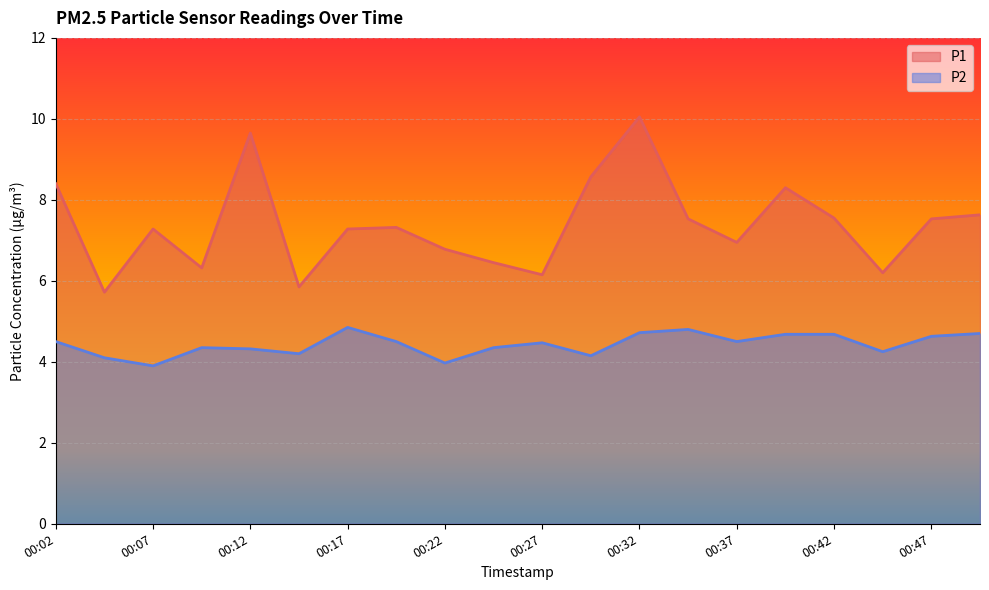

The value of P1 at 00:37 is 7.0. True or false?

True